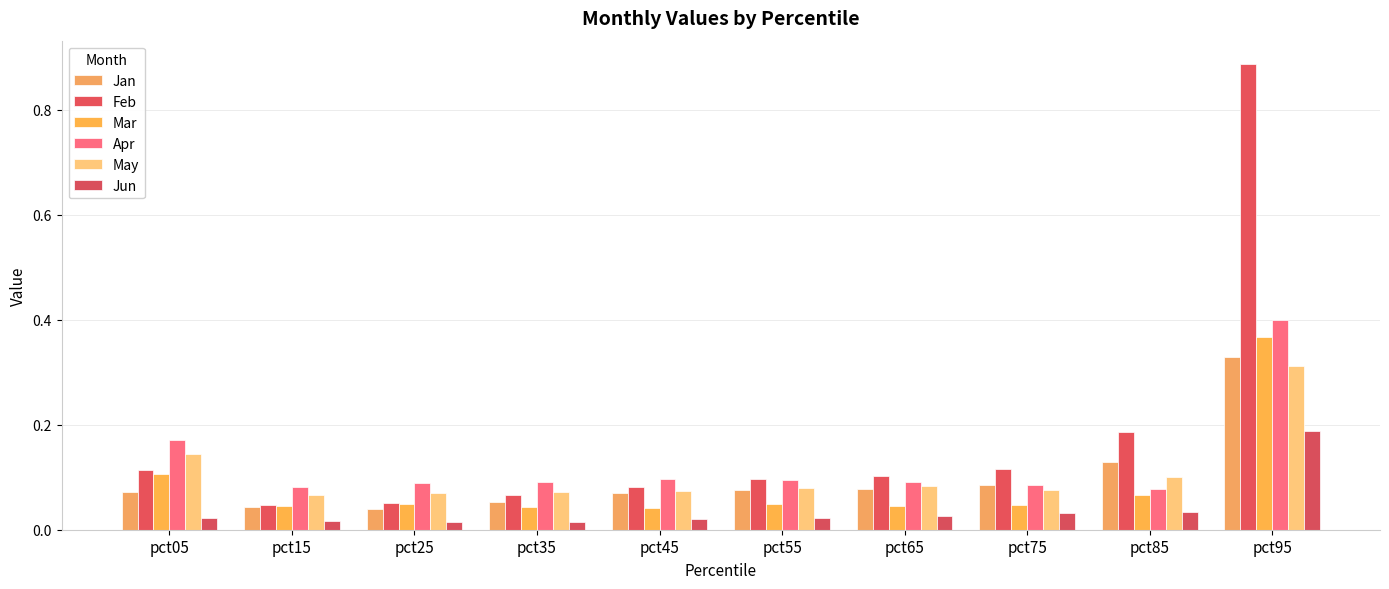

How many series are shown in this chart?

6